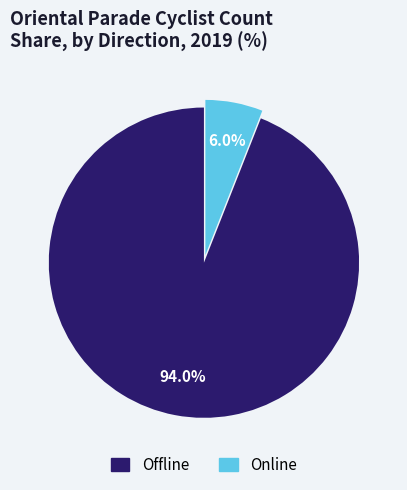

How many slices are in this pie chart?

2